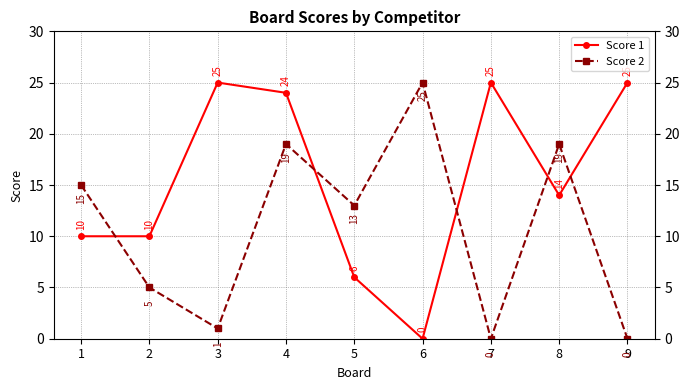

At which label is Score 2 closest to 12?

5